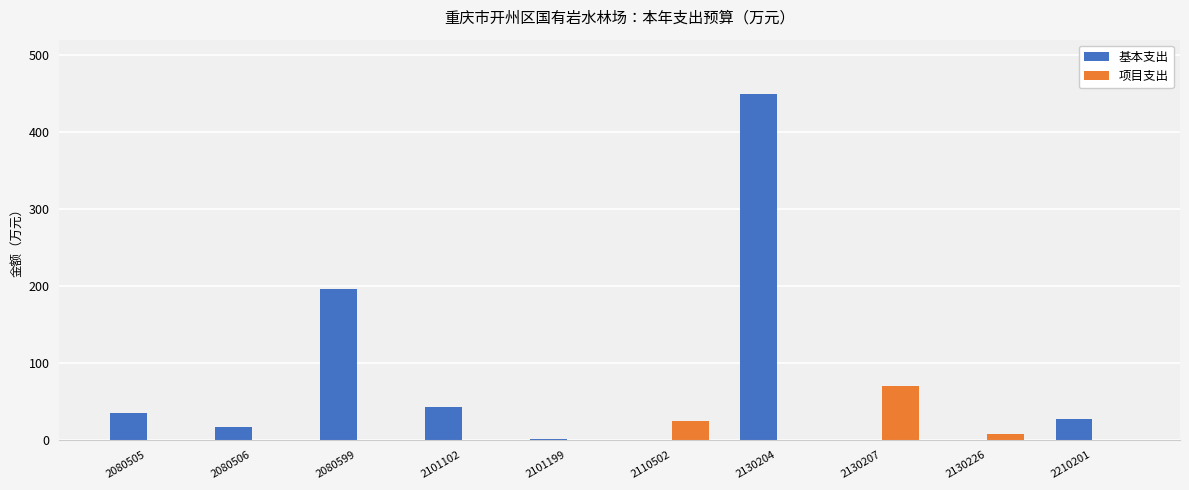

What is the sum of all 项目支出 values?

102.3